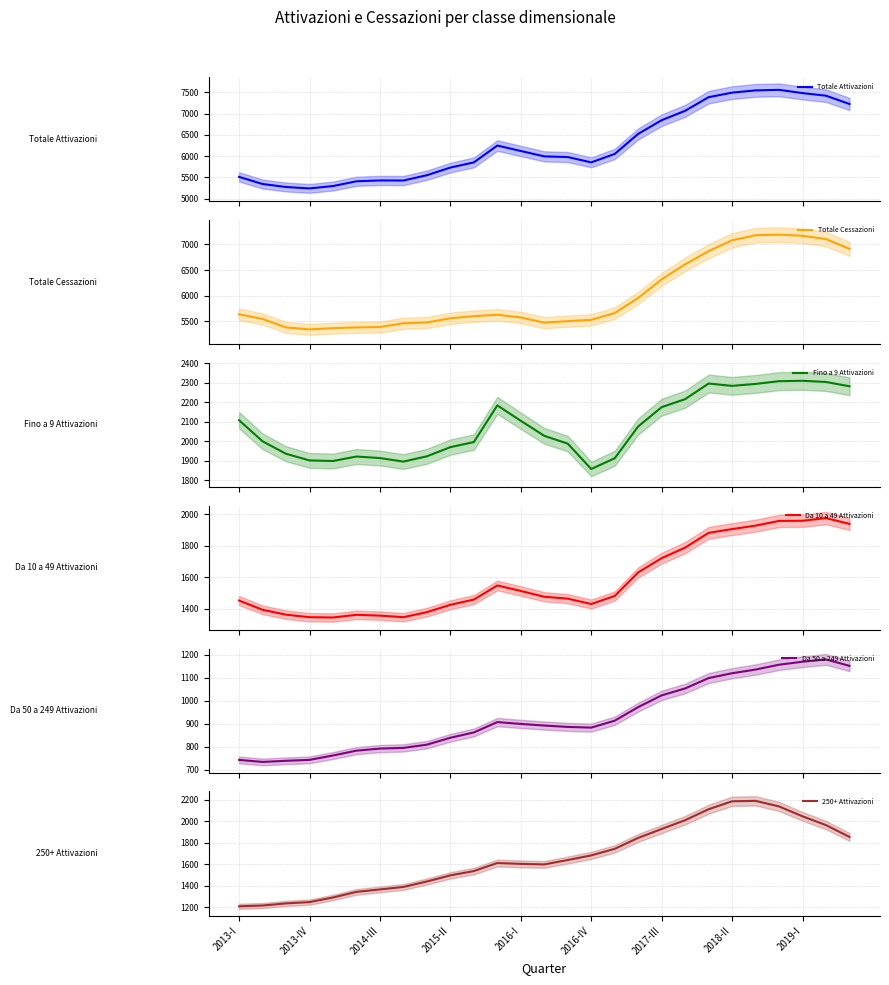

What is the highest value of the Totale Attivazioni series?

7562